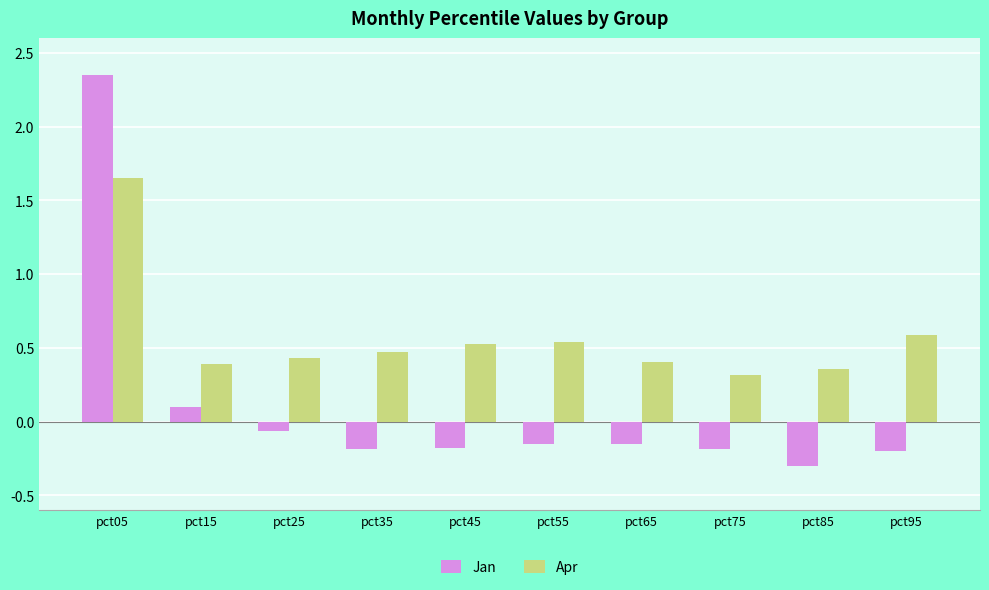

What is the difference between the highest and lowest values at pct65?

0.6